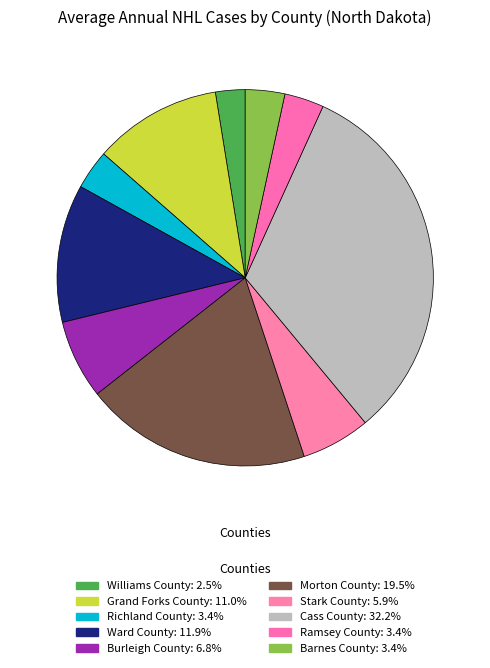

Count the number of slices in the pie.

10